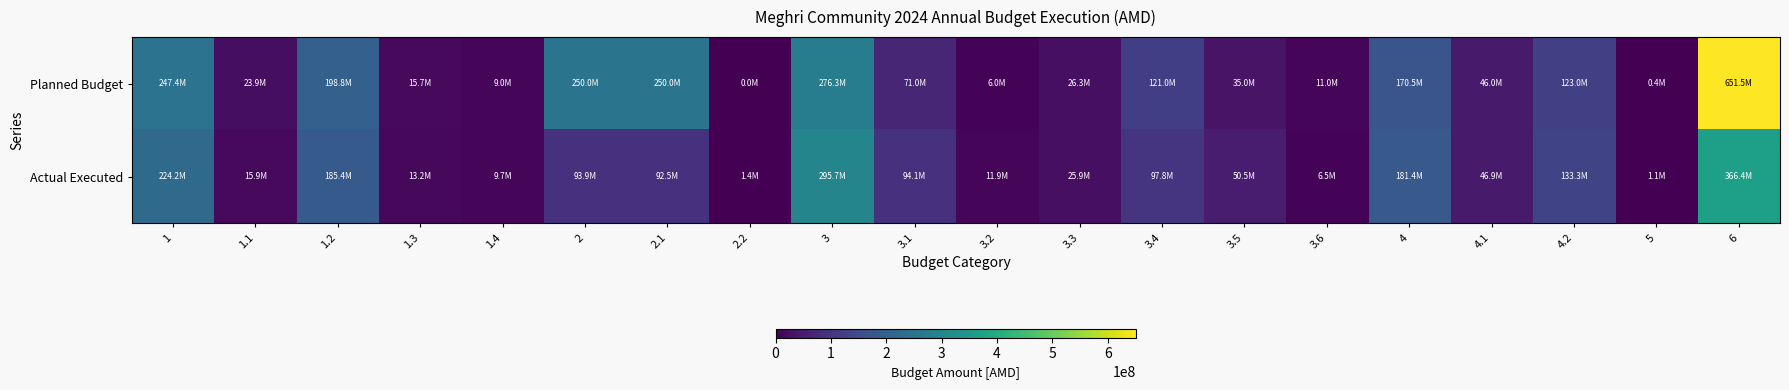

Reading left to right, list all the values displayed in this chart.

Planned Budget: 1=247352000	1.1=23850000	1.2=198799000	1.3=15703000	1.4=9000000	2=250000000	2.1=250000000	2.2=0	3=276300000	3.1=71000000	3.2=6000000	3.3=26300000	3.4=121000000	3.5=35000000	3.6=11000000	4=170500000	4.1=46000000	4.2=123000000	5=400000	6=651453774
Actual Executed: 1=224195646	1.1=15895469	1.2=185392148	1.3=13220503	1.4=9687526	2=93890918	2.1=92511418	2.2=1379500	3=295723866	3.1=94069710	3.2=11900000	3.3=25908656	3.4=97803000	3.5=50450000	3.6=6500000	4=181430039	4.1=46850000	4.2=133332630	5=1069239	6=366449166